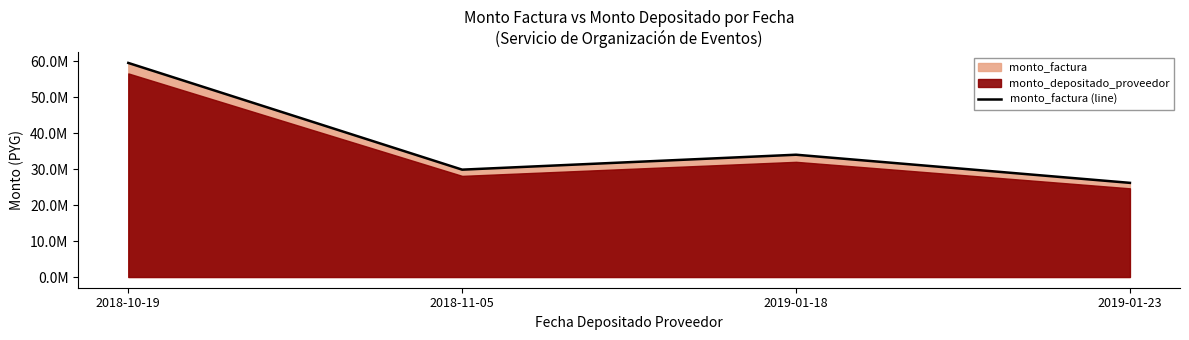

What is the value of the 2nd point from the left?

29840000